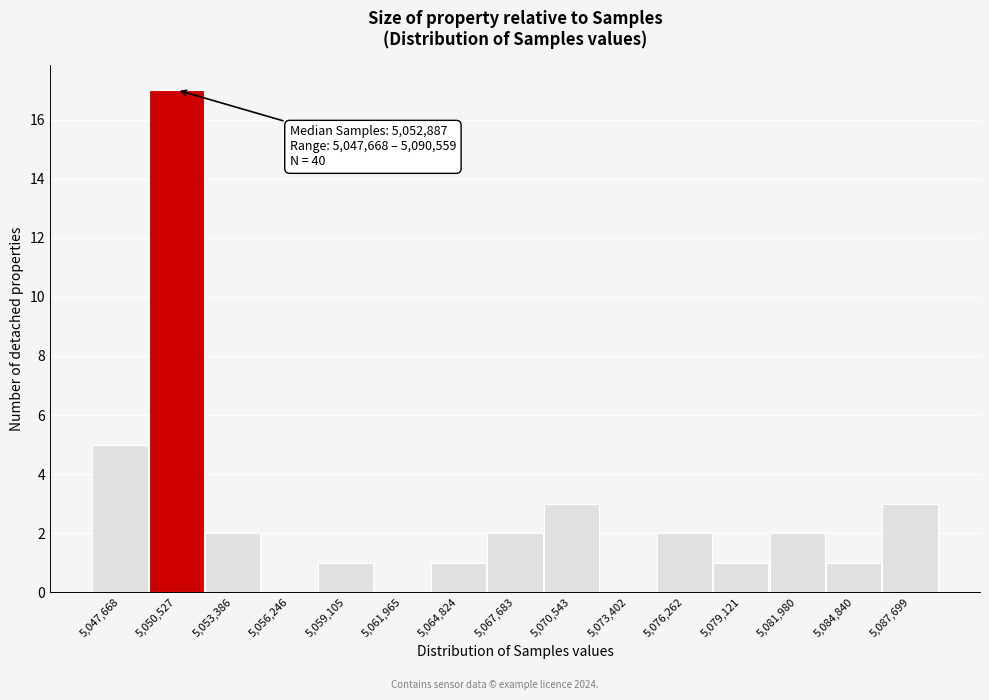

Reading left to right, extract all data points from this chart.

5,047,668=5	5,050,527=17	5,053,386=2	5,056,246=0	5,059,105=1	5,061,965=0	5,064,824=1	5,067,683=2	5,070,543=3	5,073,402=0	5,076,262=2	5,079,121=1	5,081,980=2	5,084,840=1	5,087,699=3